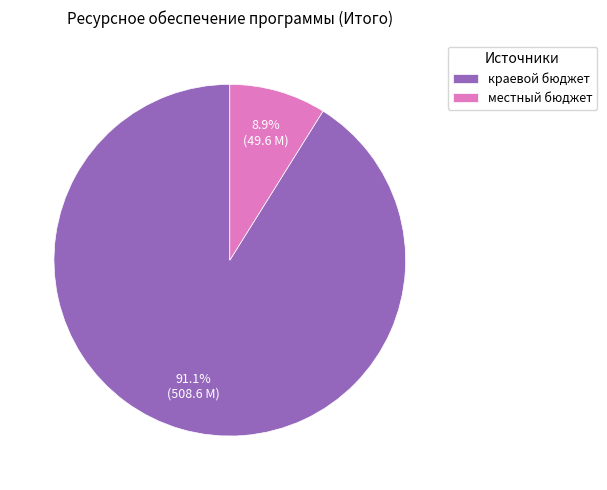

Is it true that краевой бюджет is 91% of the pie?

True